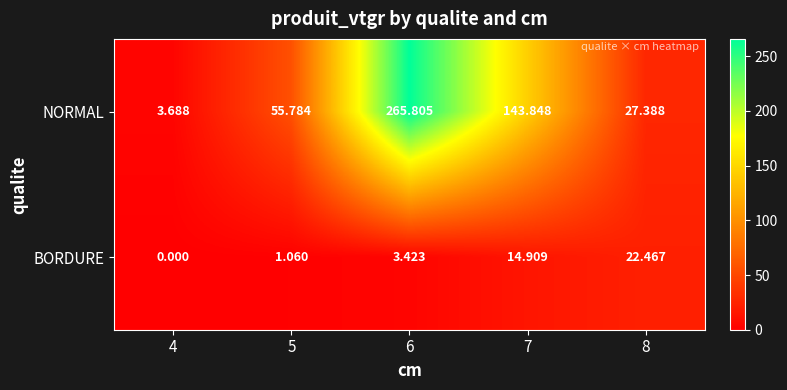

Rank the series by their maximum value, from lowest to highest.

BORDURE, NORMAL